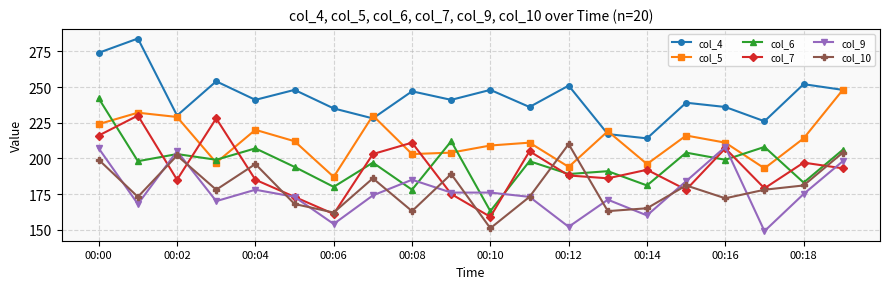

True or false: col_9 and col_4 intersect in this chart.

False